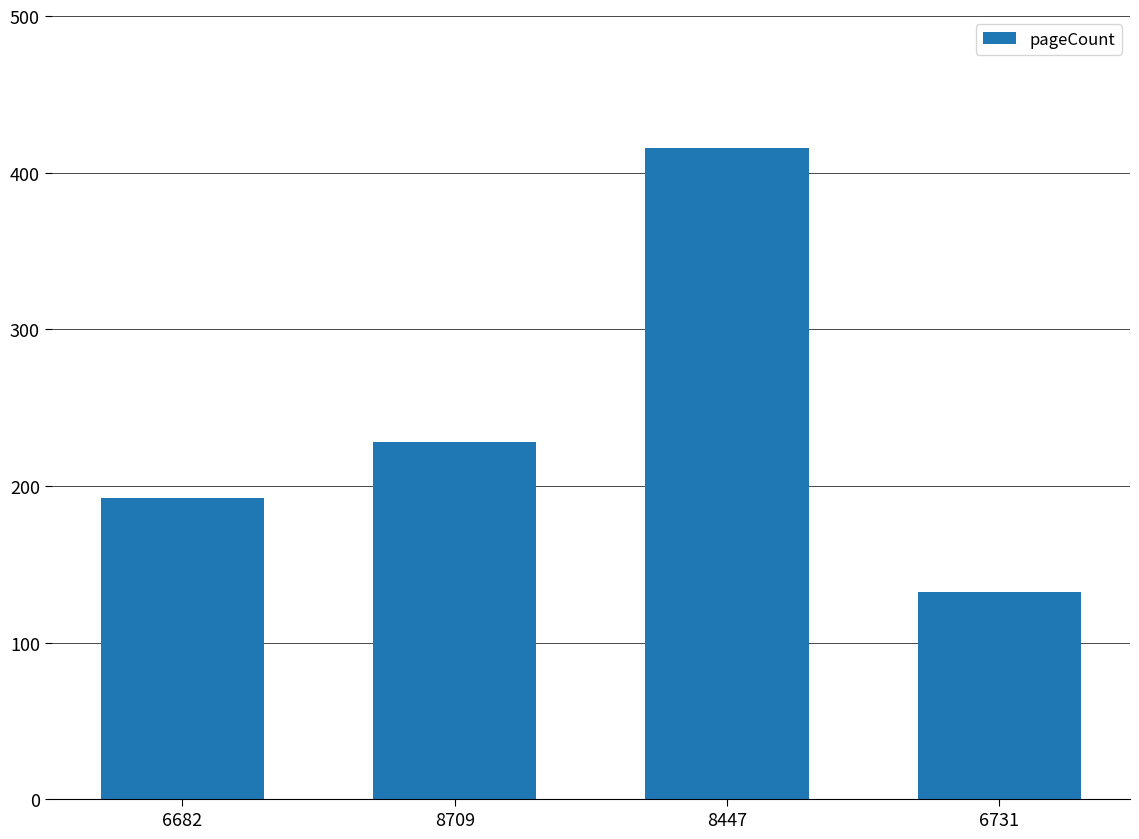

How many bars are there in total?

4